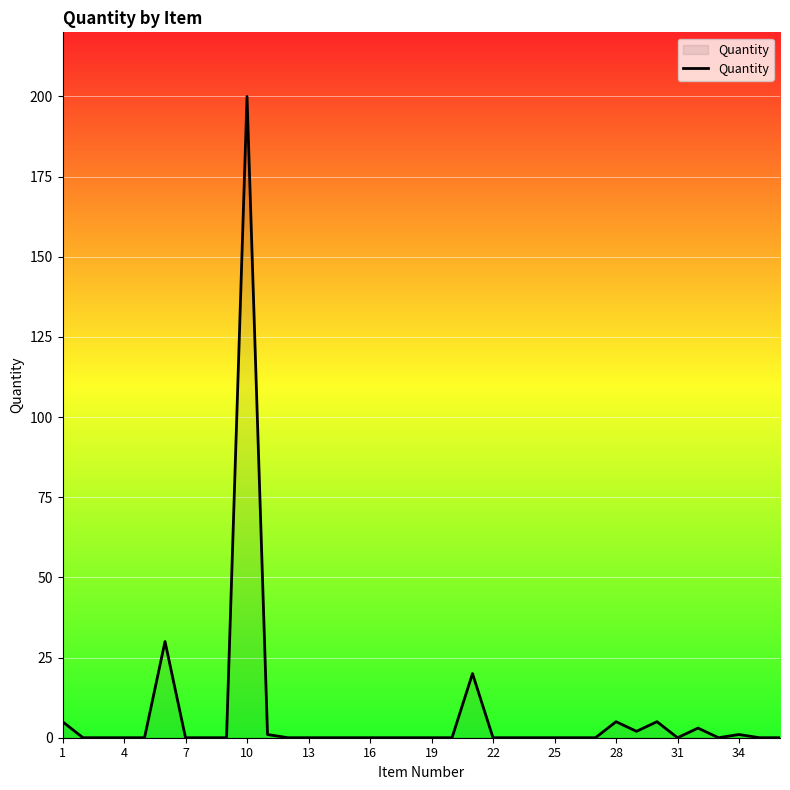

How many categories are shown in the chart?

36